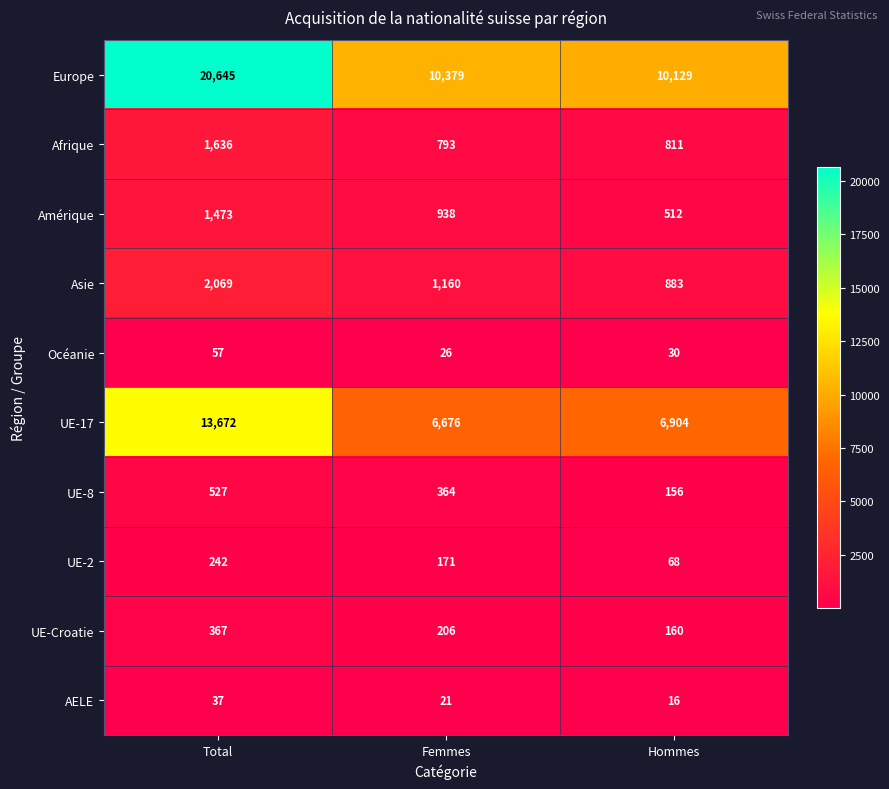

What is the minimum value shown in the chart?

16